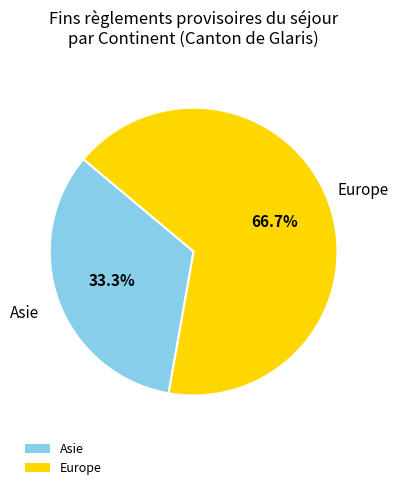

Do Europe and Asie together represent more than half of the pie?

Yes